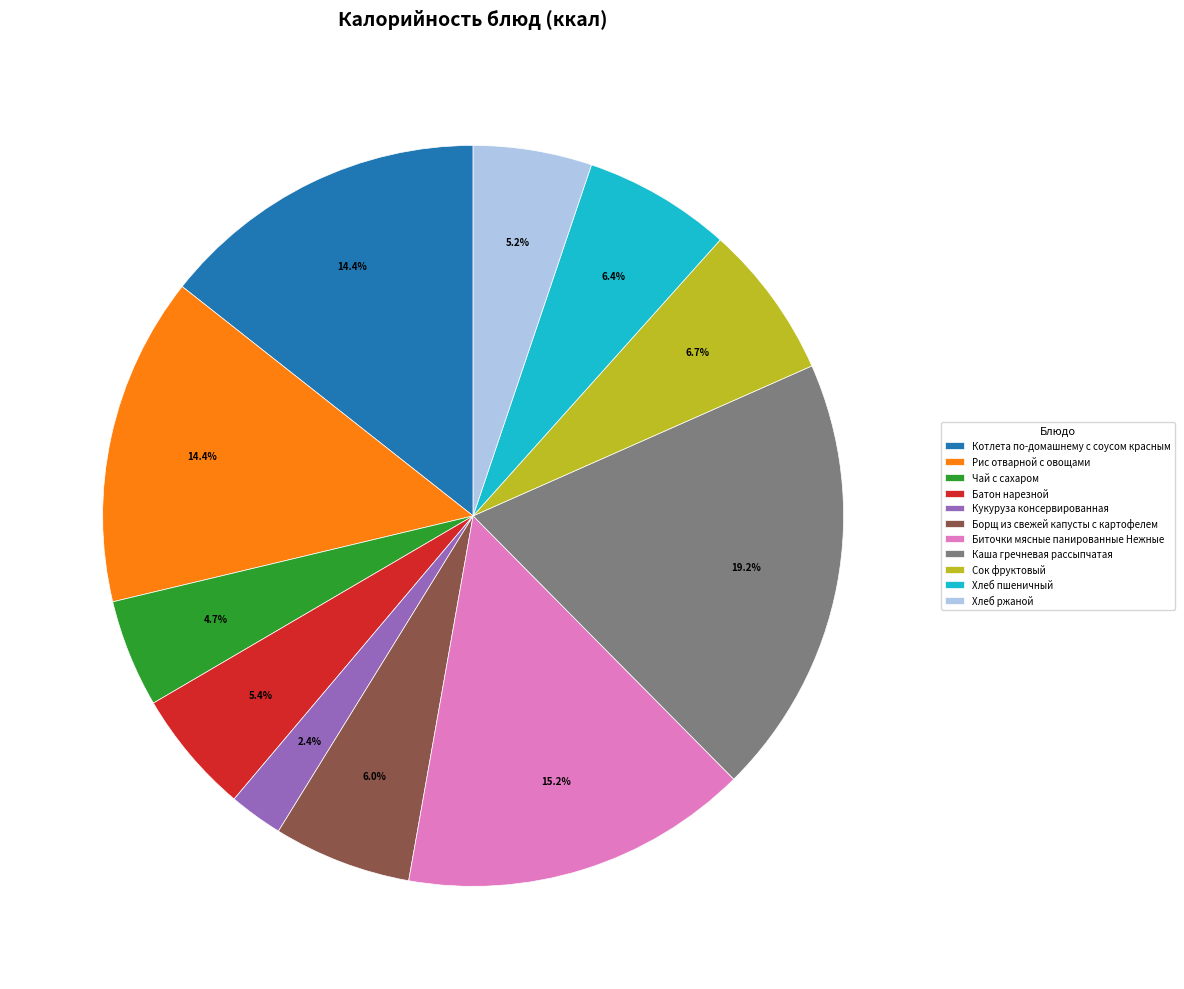

What is the ratio of the value at Батон нарезной to the value at Рис отварной с овощами?

0.4